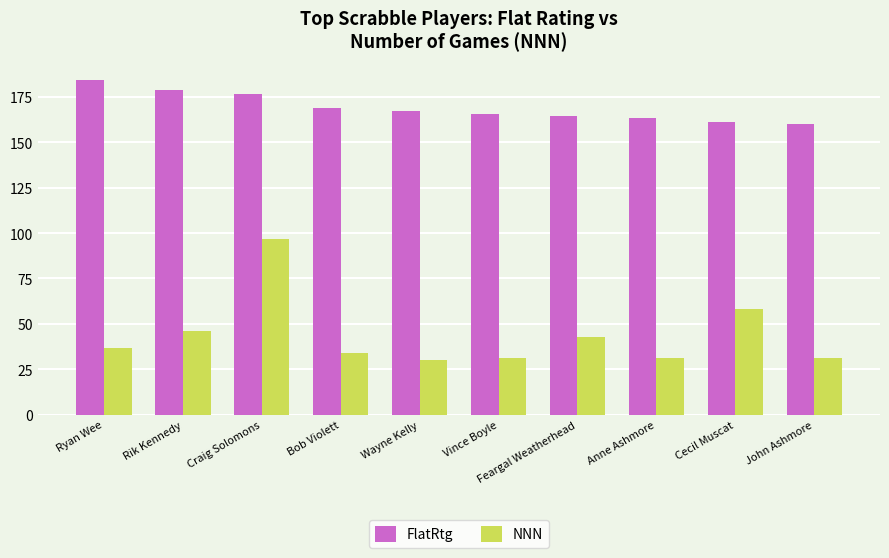

What are all the series names shown in the legend?

FlatRtg, NNN